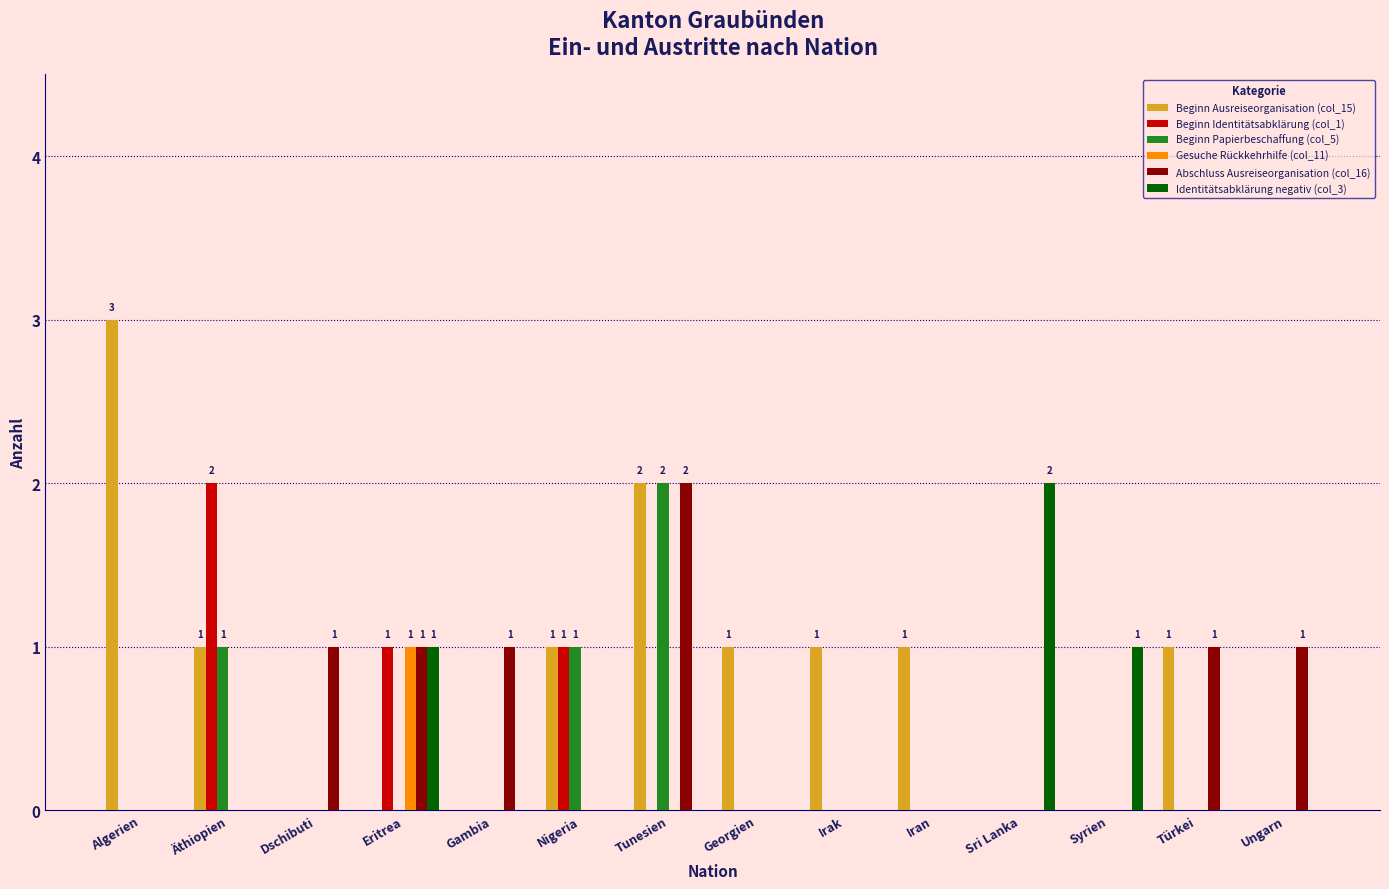

Which category has the highest value in the Abschluss Ausreiseorganisation (col_16) series?

Tunesien